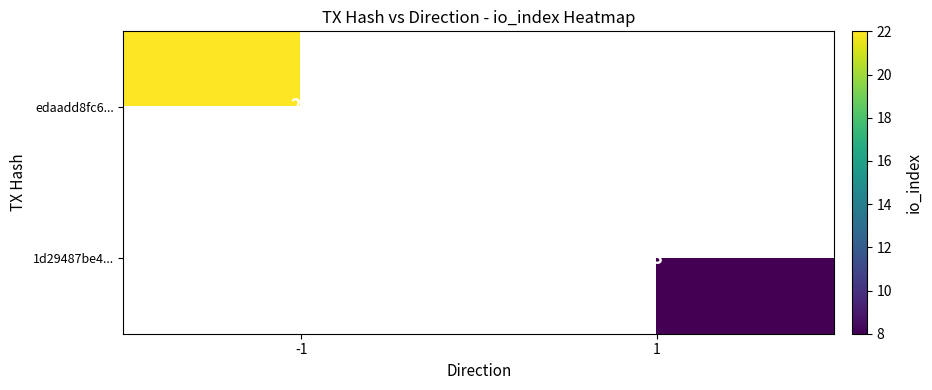

Which label corresponds to the largest value in the chart?

-1